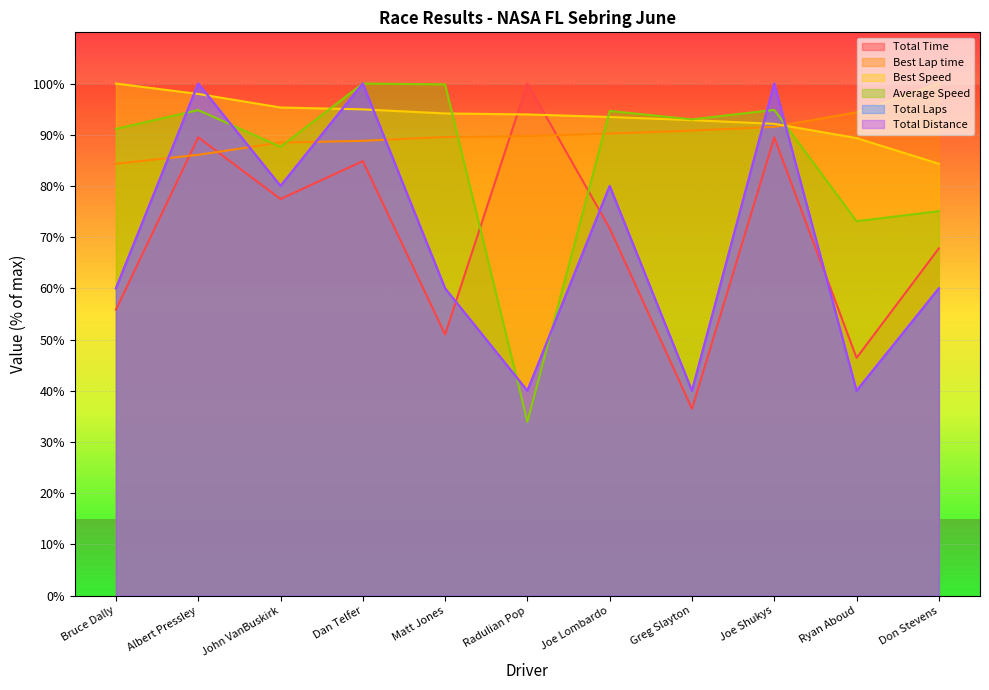

Between Albert Pressley and Matt Jones, which is larger?

Albert Pressley